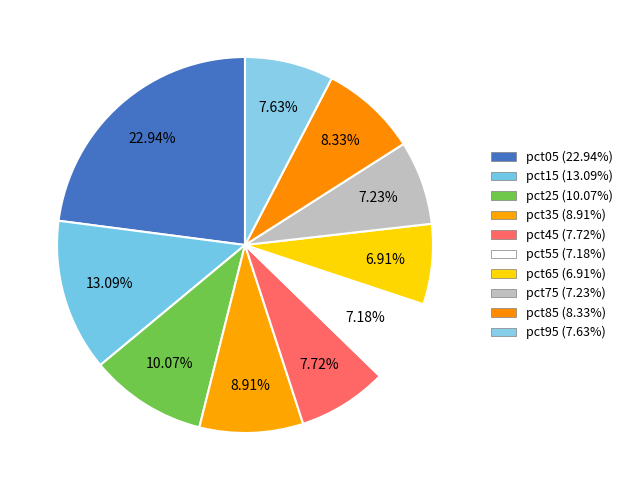

Rank the categories by value from highest to lowest.

pct05, pct15, pct25, pct35, pct85, pct45, pct95, pct75, pct55, pct65